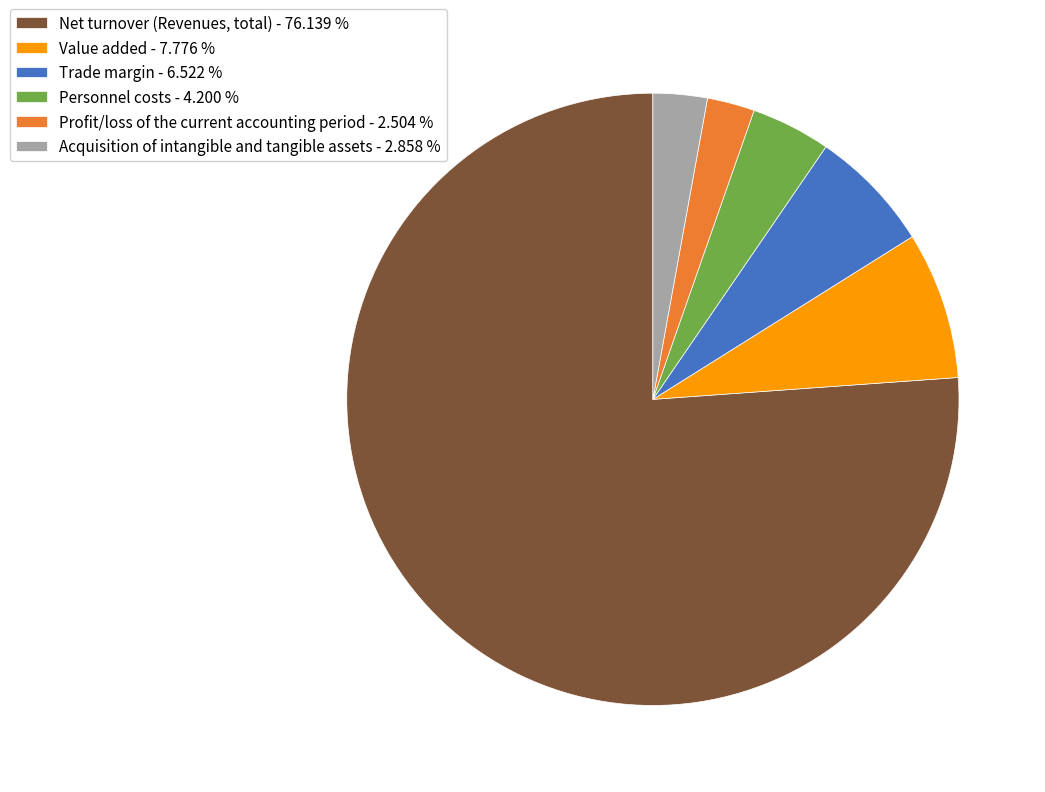

Rank the categories by value from highest to lowest.

Net turnover (Revenues, total), Value added, Trade margin, Personnel costs, Acquisition of intangible and tangible assets, Profit/loss of the current accounting period